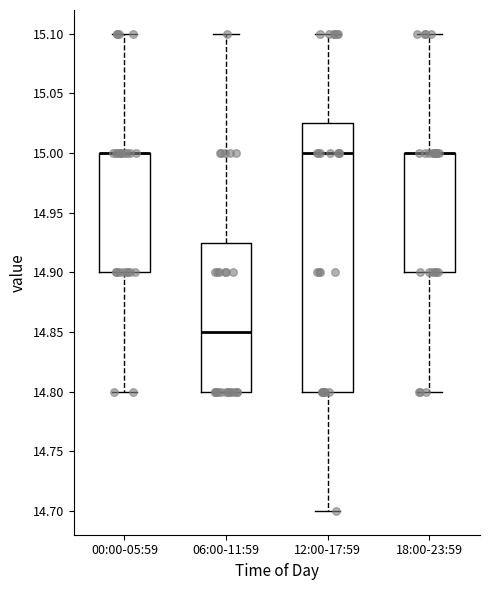

Comparing the boxes themselves (not the whiskers), which one is the tallest?

12:00-17:59